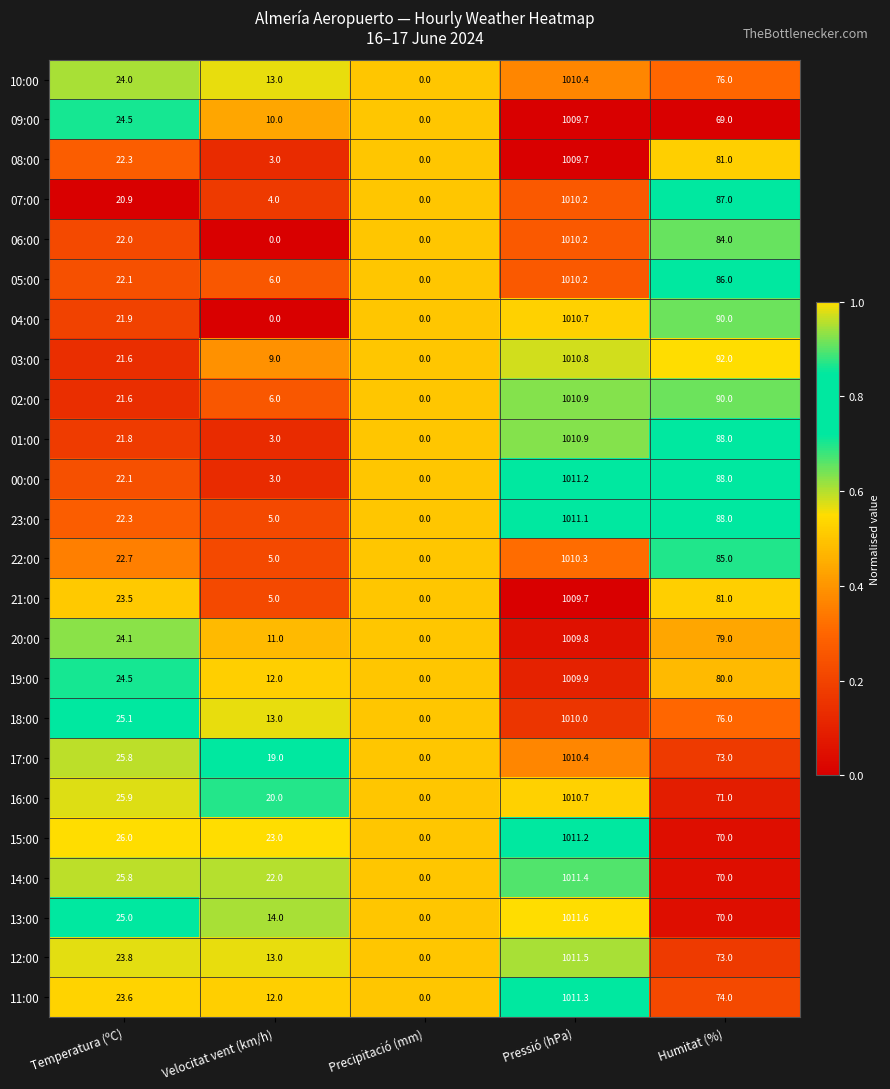

Is it true that 05:00 equals 13.4 at Temperatura (ºC)?

False